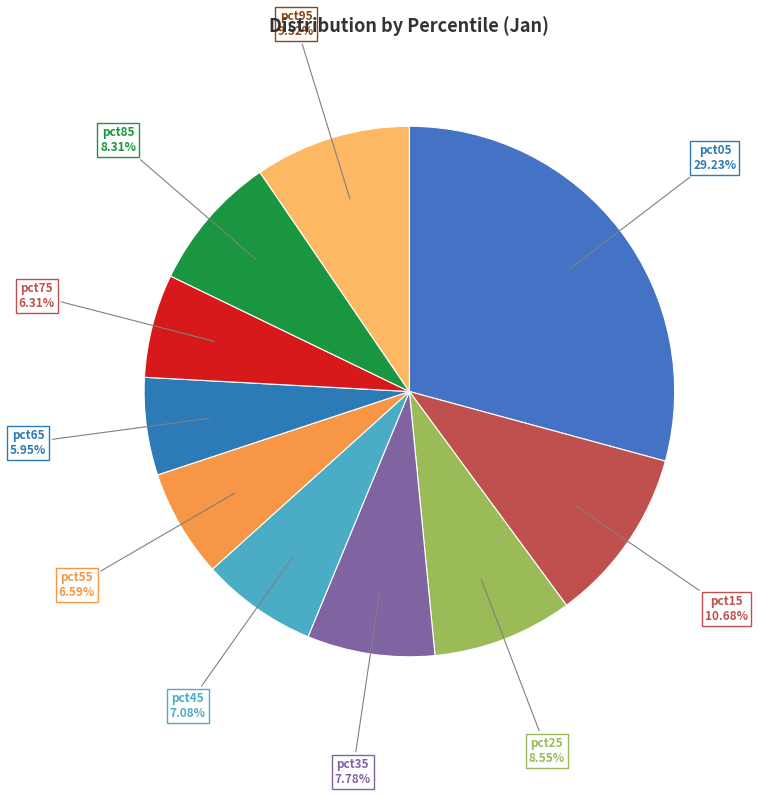

Is pct15 the majority of the pie?

No